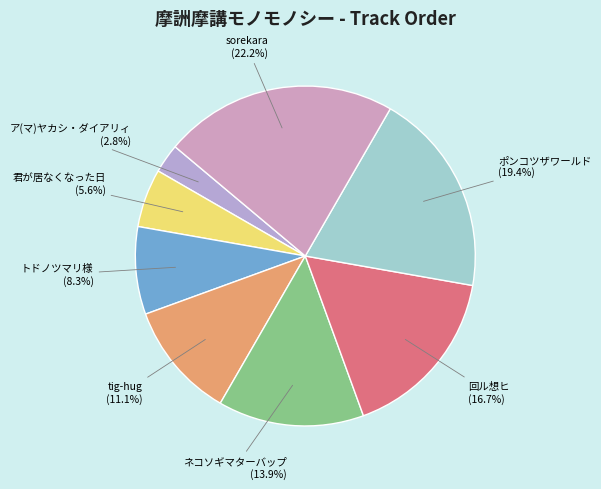

How much of the chart is everything except ポンコツザワールド?

80.6%